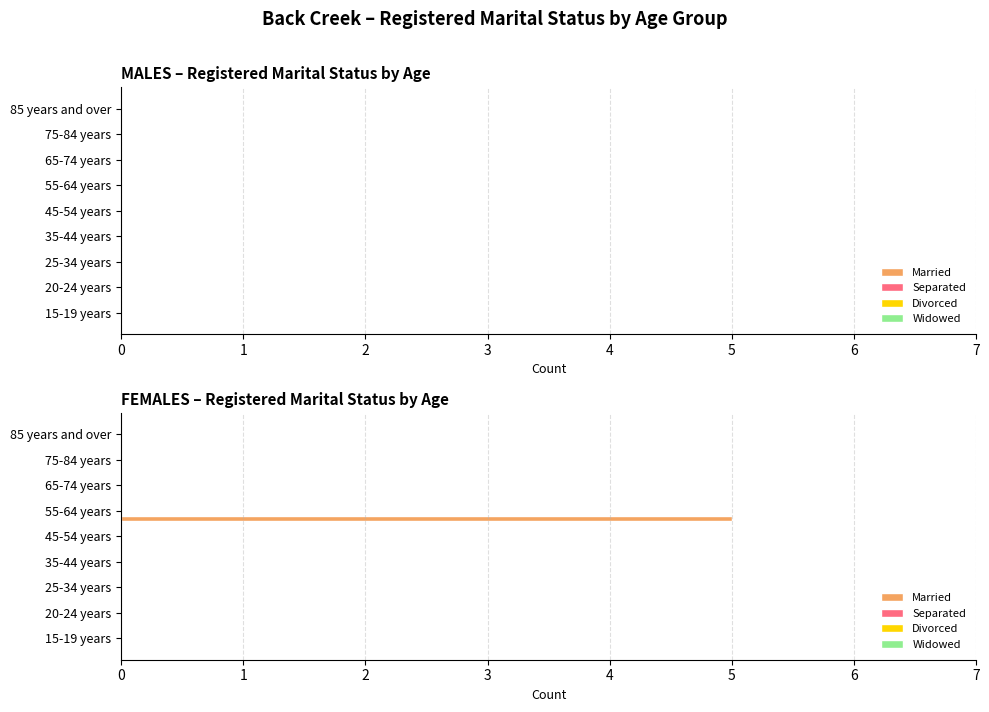

What is the greatest value displayed?

5